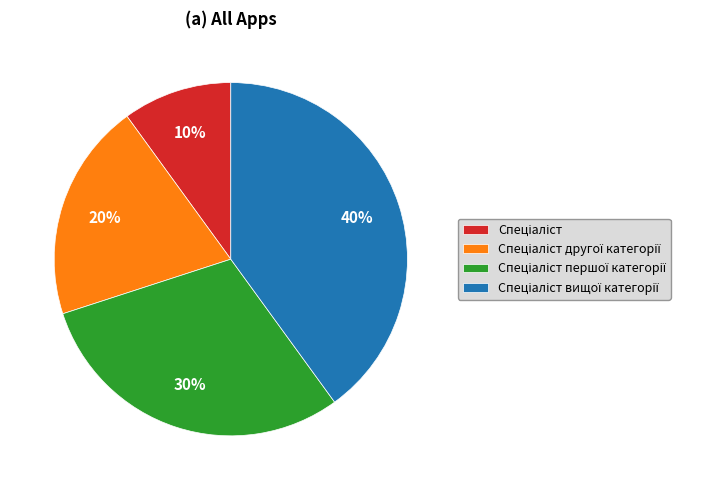

Does any single category account for the majority?

No